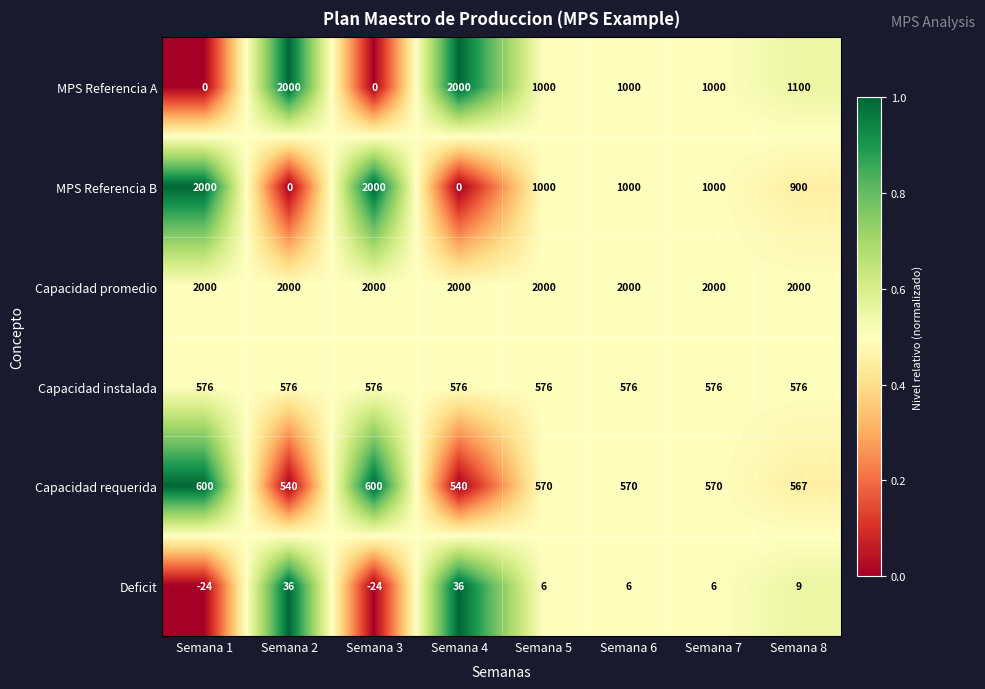

What is the greatest value displayed?

2000